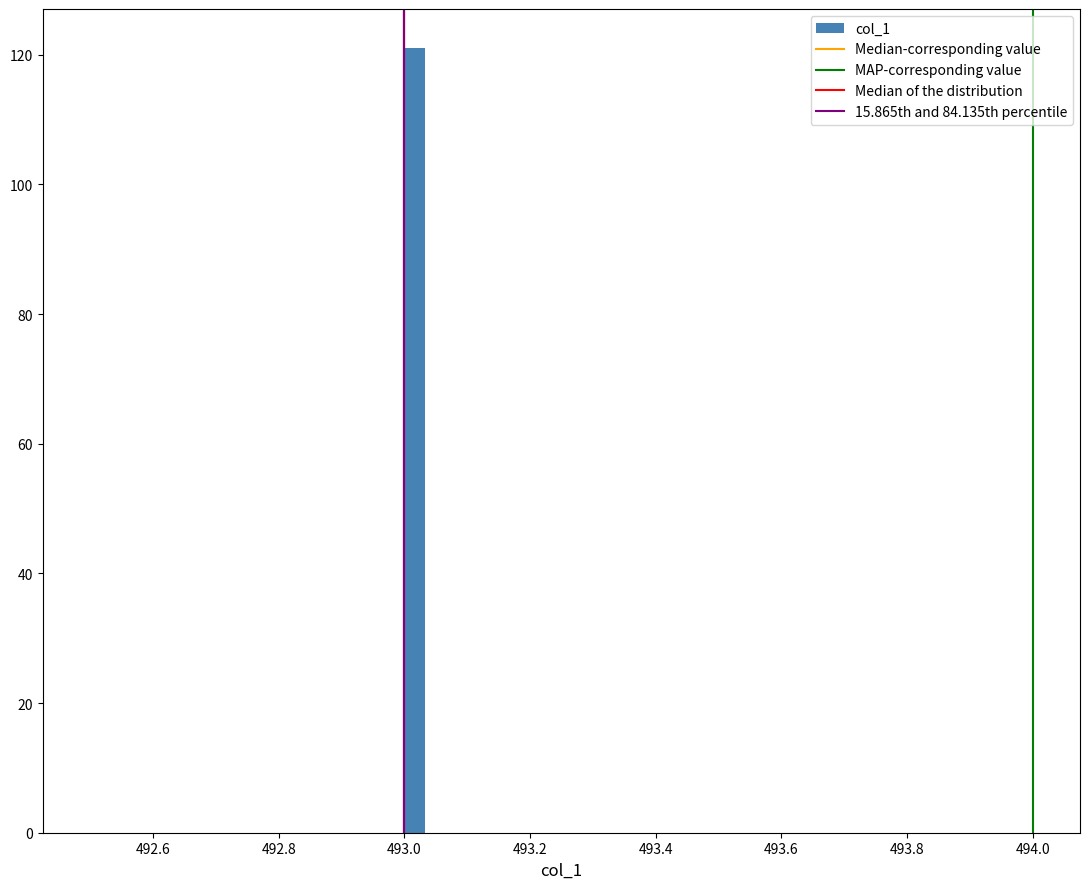

Around what value on the x-axis is the tallest bar? Give the approximate position of its centre, as read against the axis.

493.02